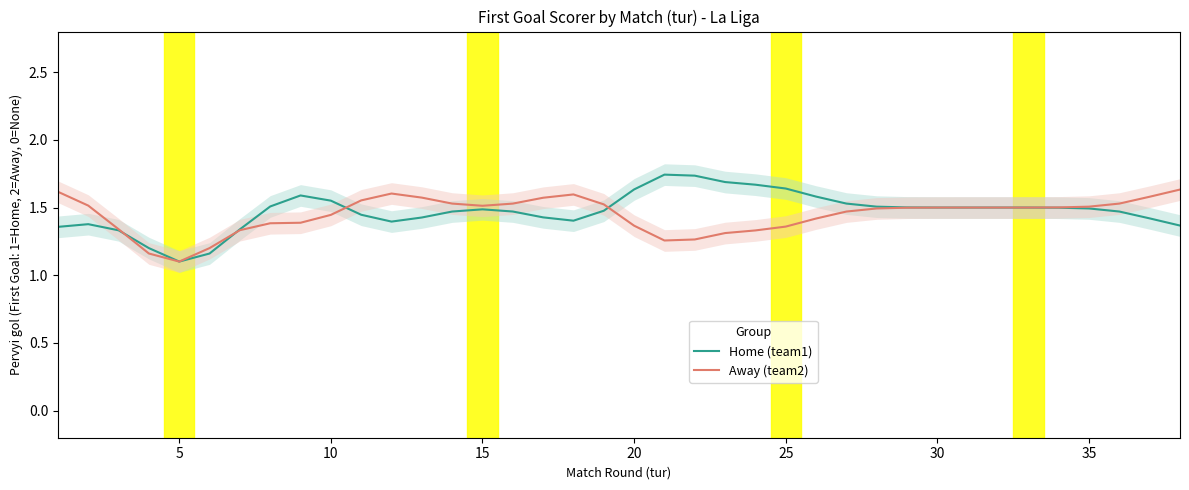

What is the total value across all series at 15?

2.4